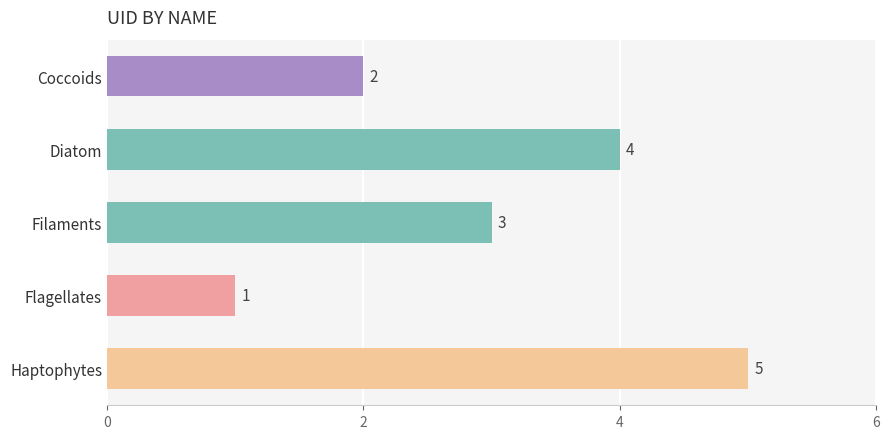

Reading bottom to top, extract all data points from this chart.

5	1	3	4	2